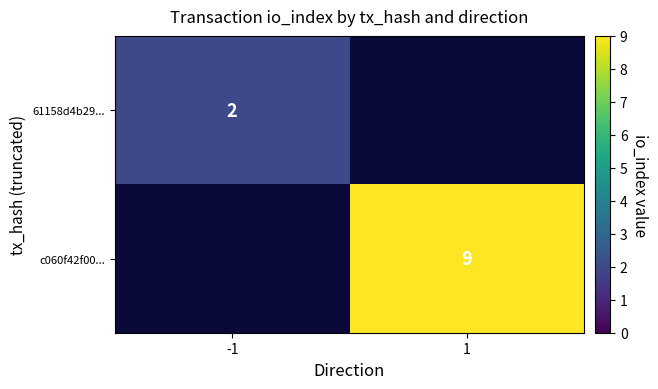

True or false: 61158d4b29... has a value of 1 at -1.

False